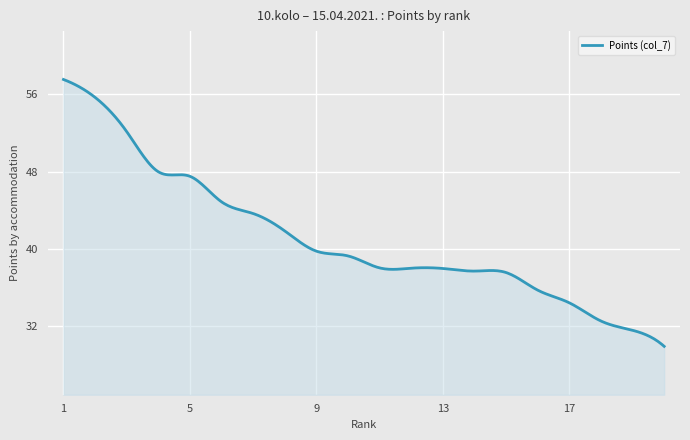

What is the greatest value displayed?

57.5